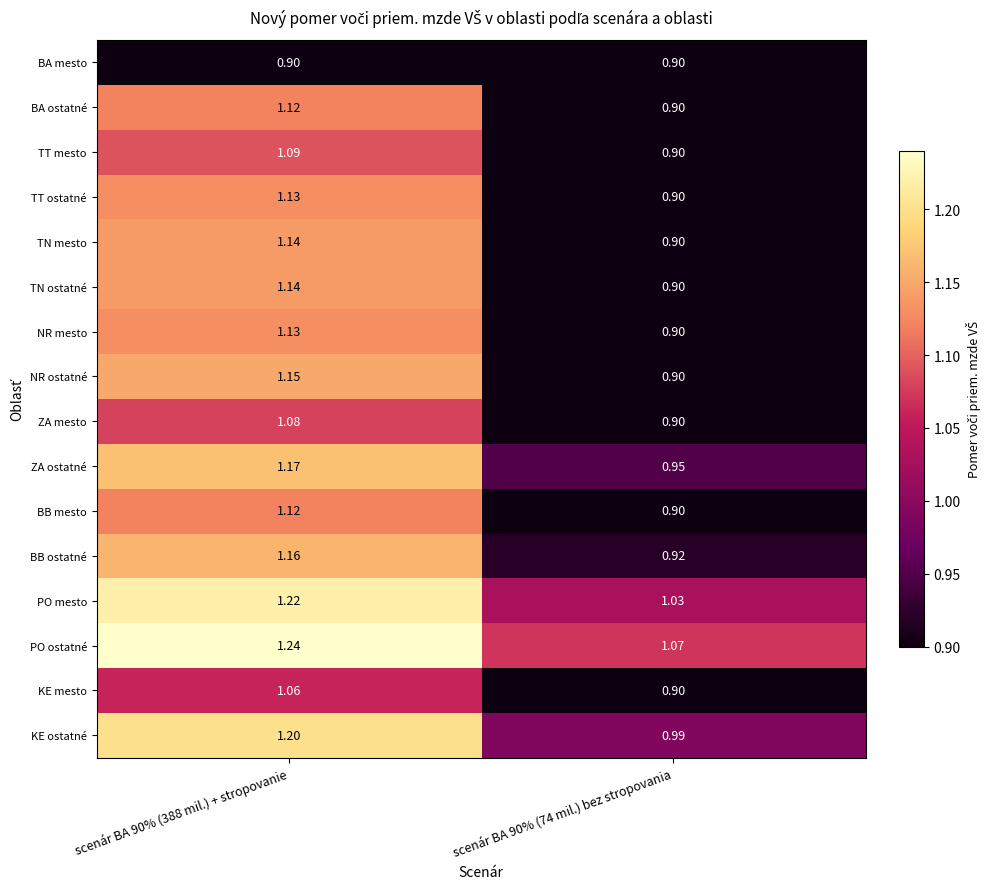

Which series changed the most between scenár BA 90% (388 mil.) + stropovanie and scenár BA 90% (74 mil.) bez stropovania?

NR ostatné